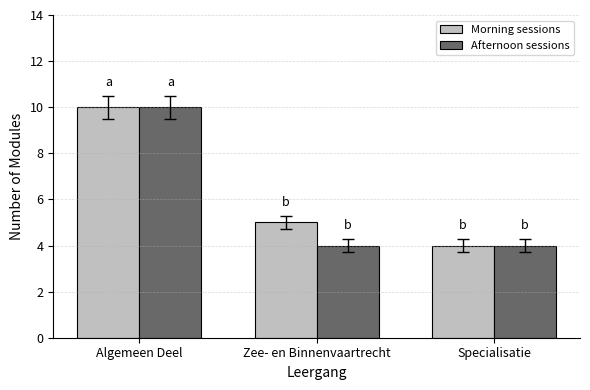

What is the label of the 1st bar from the right?

Specialisatie